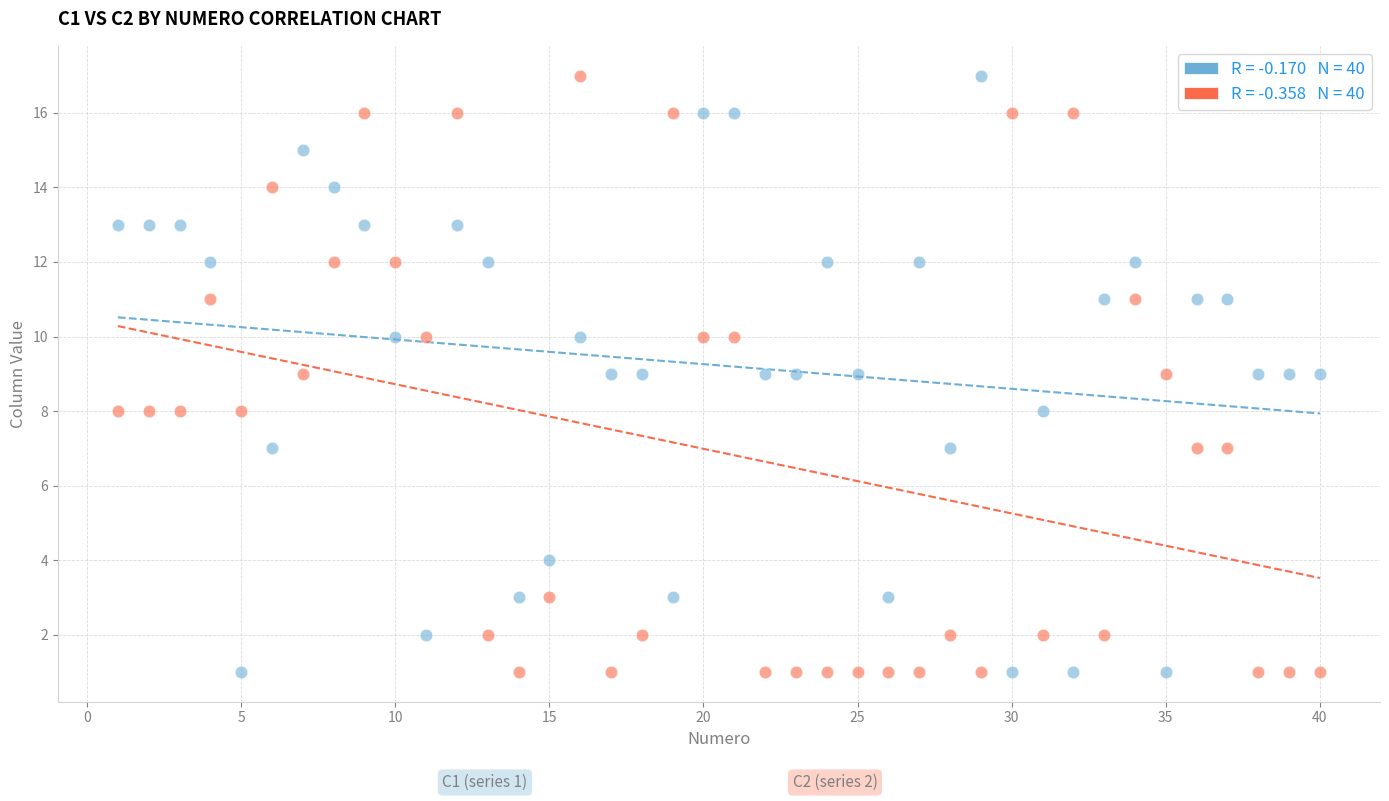

Across all data points, what is the range of Y values (max minus min)?

16